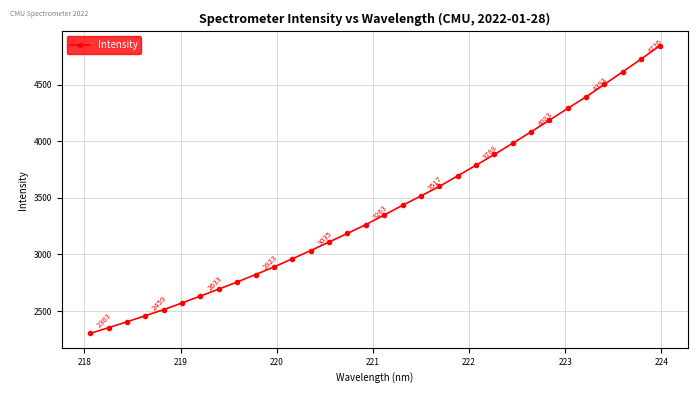

What is the value of the 10th point from the left?

2822.9